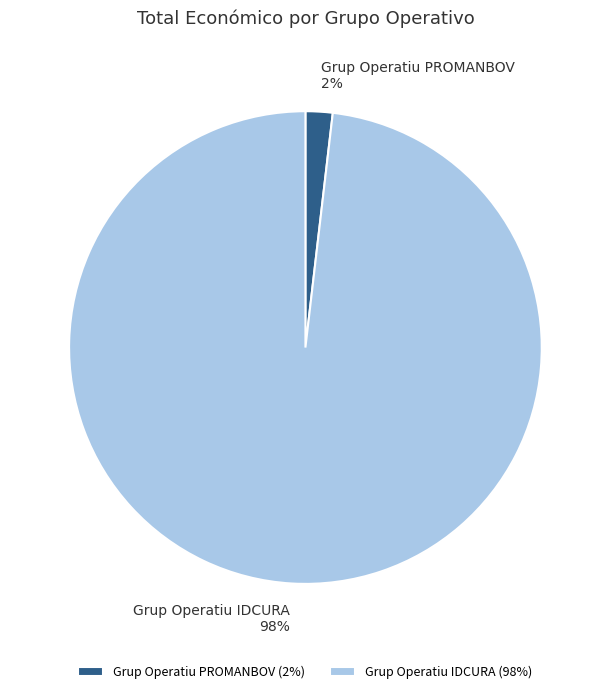

Is it true that Grup Operatiu PROMANBOV is 2% of the pie?

True